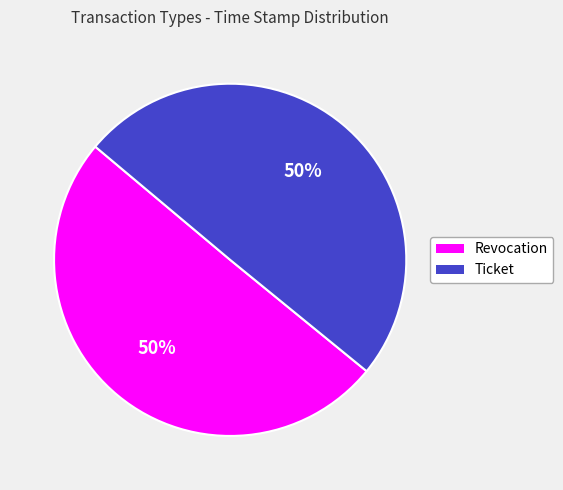

True or false: Revocation accounts for 56% of the total.

False